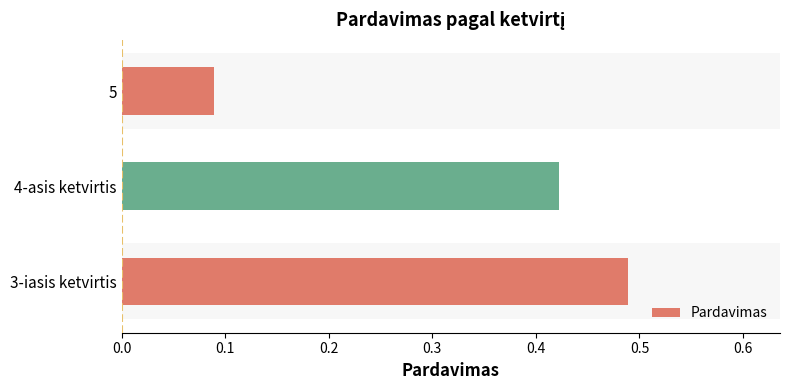

At which label is the value closest to 0?

5